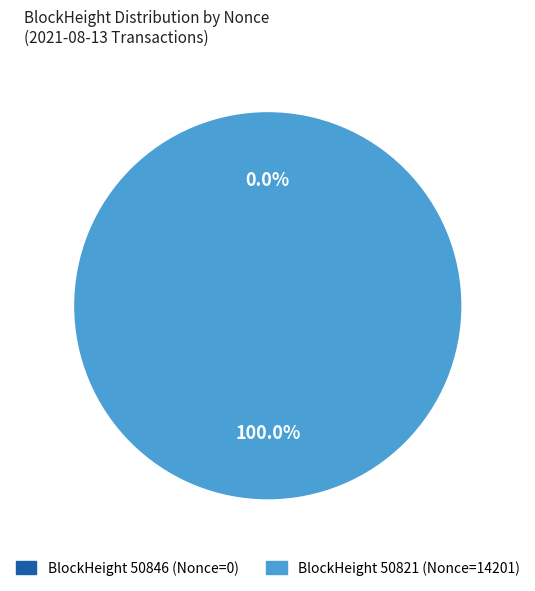

To the nearest percent, what is the difference between the 50821 and 50846 slice percentages?

100%